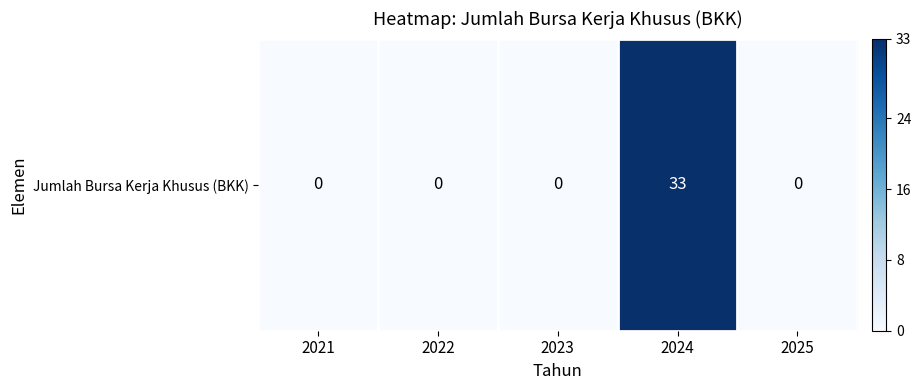

What is the change in value from 2024 to 2025?

-33